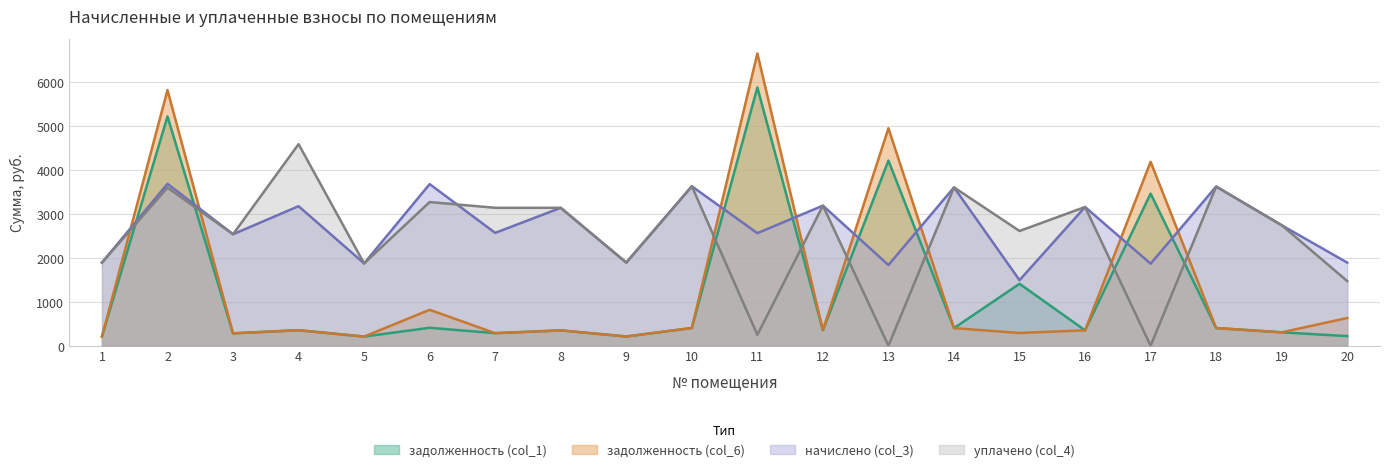

What is the difference between the задолженность (col_6) values at 15 and 12?

64.2